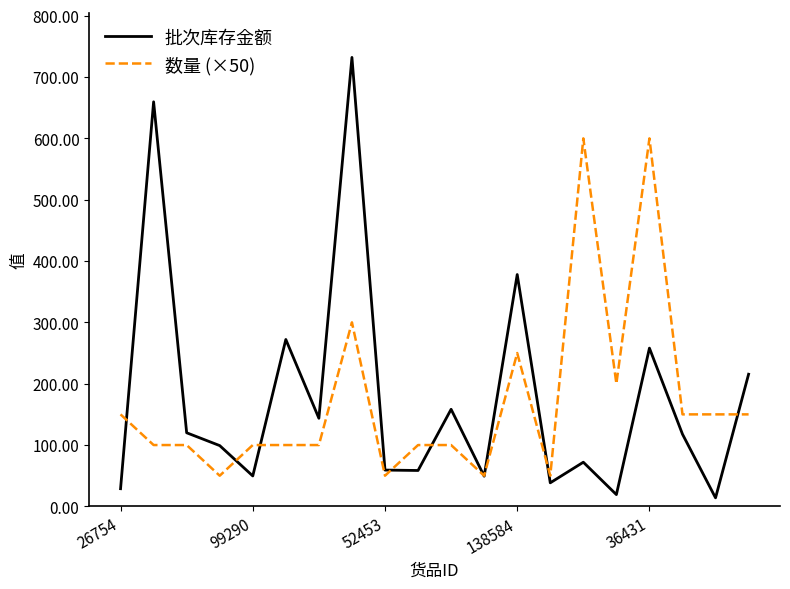

Which series has the widest spread of values?

批次库存金额